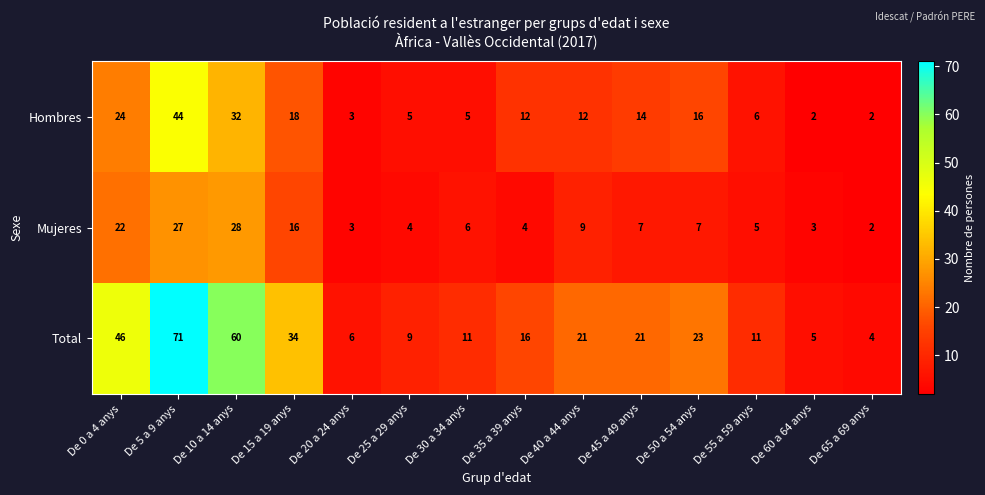

The value of Hombres at De 30 a 34 anys is 5. True or false?

True